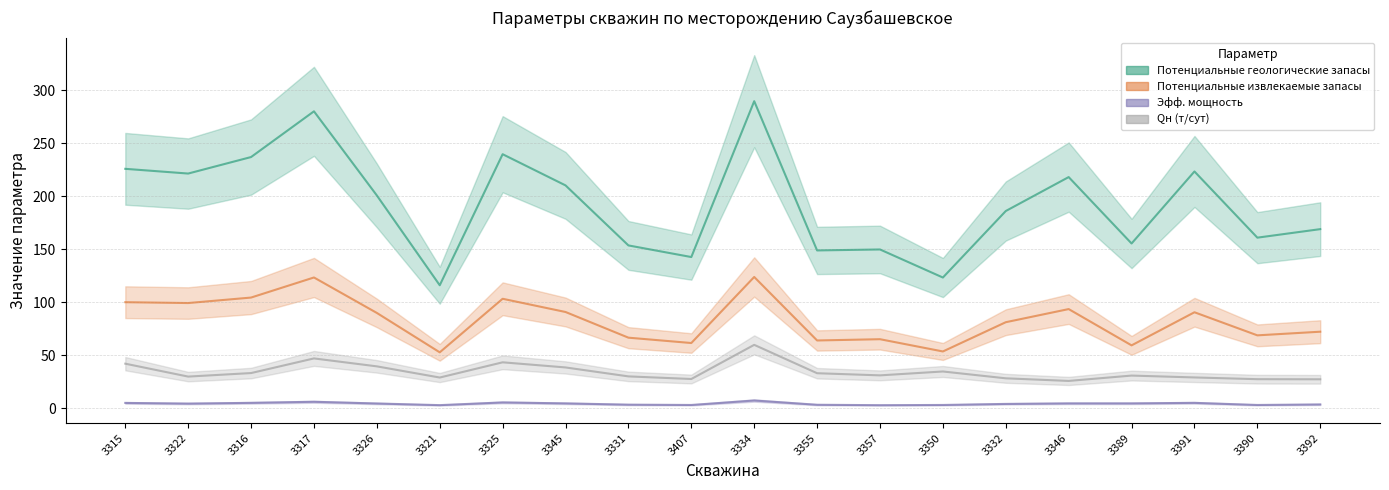

Reading left to right, list all the values displayed in this chart.

Потенциальные геологические запасы: 3315=225.7	3322=221.2	3316=236.8	3317=279.9	3326=200.6	3321=115.9	3325=239.5	3345=210.1	3331=153.5	3407=142.5	3334=289.5	3355=148.7	3357=149.7	3350=123.2	3332=185.9	3346=217.9	3389=155.3	3391=223.2	3390=160.8	3392=168.8
Потенциальные извлекаемые запасы: 3315=99.9	3322=99.1	3316=104.3	3317=123.2	3326=89.8	3321=52.6	3325=103.2	3345=90.7	3331=66.5	3407=61.4	3334=123.7	3355=63.8	3357=65.0	3350=53.5	3332=81.0	3346=93.4	3389=59.2	3391=90.4	3390=68.7	3392=72.1
Эфф. мощность: 3315=4.9	3322=4.3	3316=5.0	3317=6.0	3326=4.4	3321=2.8	3325=5.4	3345=4.5	3331=3.3	3407=3.0	3334=7.2	3355=3.2	3357=2.8	3350=3.0	3332=4.0	3346=4.5	3389=4.5	3391=5.0	3390=3.0	3392=3.5
Qн (т/сут): 3315=41.9	3322=29.8	3316=33.1	3317=46.9	3326=39.4	3321=28.9	3325=43.2	3345=38.4	3331=29.9	3407=27.5	3334=59.7	3355=32.9	3357=30.9	3350=34.6	3332=28.1	3346=25.7	3389=30.7	3391=29.0	3390=27.3	3392=27.2